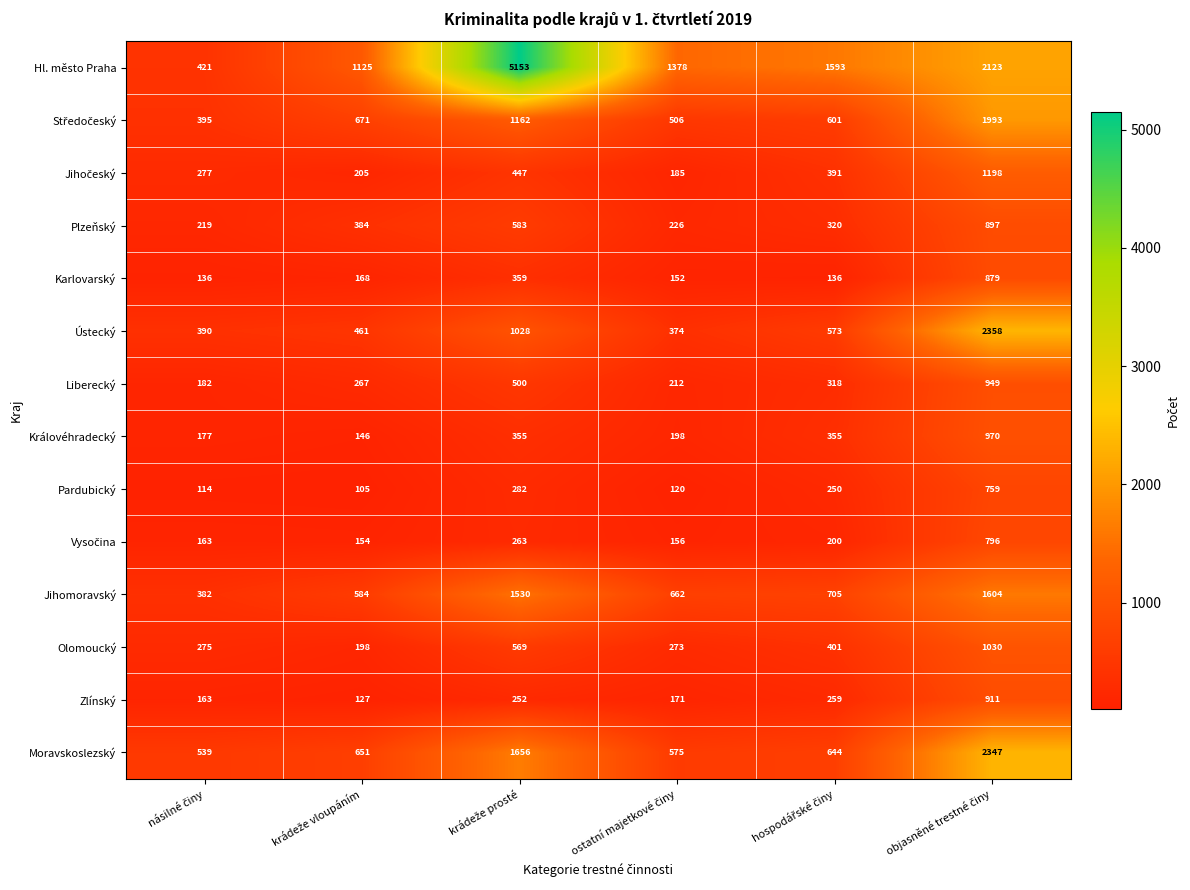

How many distinct data groups are displayed?

14